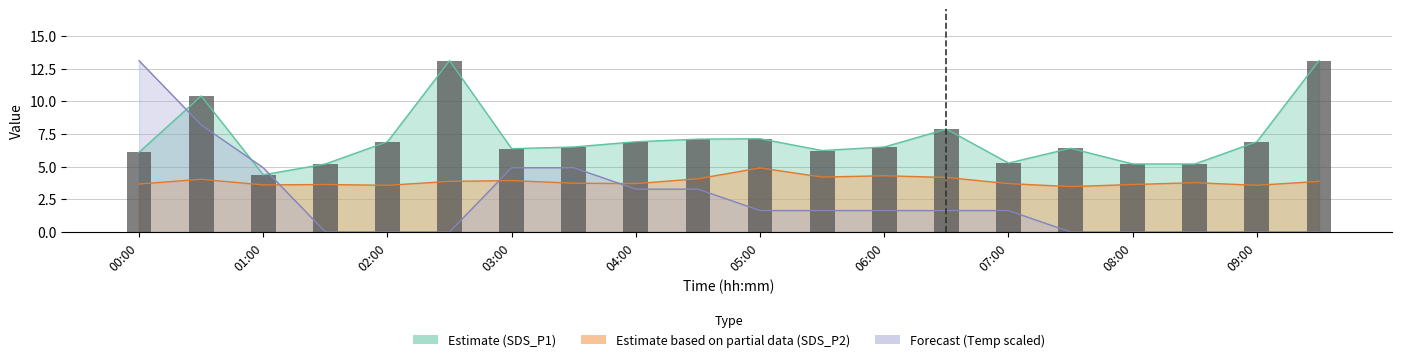

What position from the left is 07:00?

8